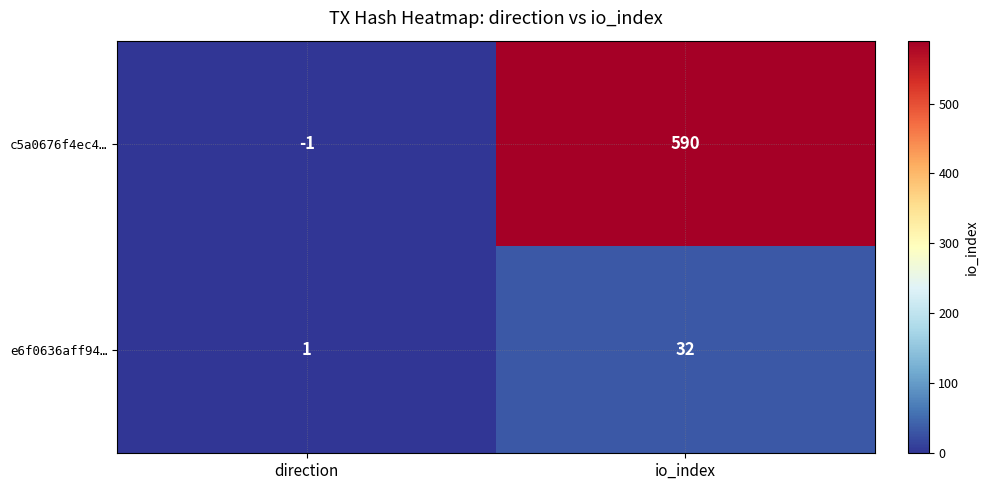

What is the difference between the highest and lowest values at io_index?

558